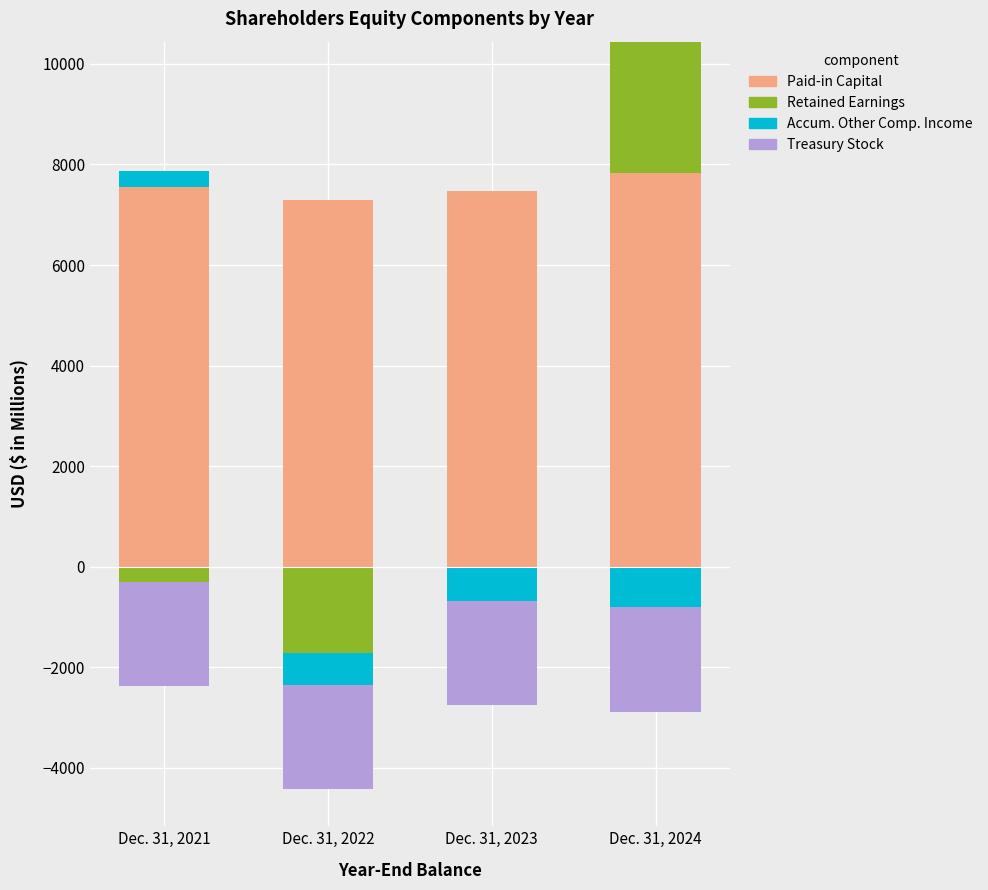

At which category is the sum across all series the highest?

Dec. 31, 2024